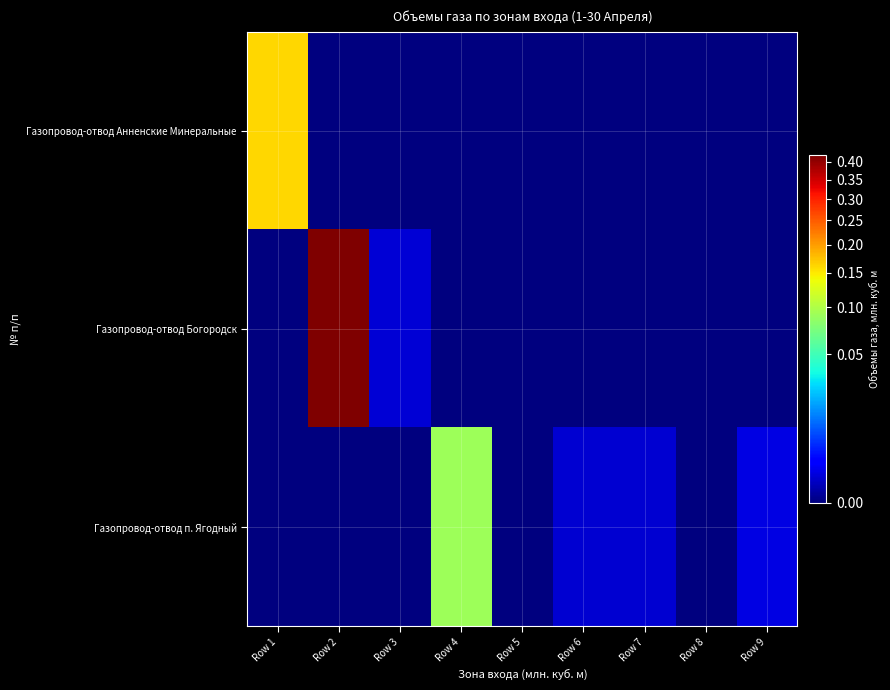

Rank the series by their maximum value, from lowest to highest.

Газопровод-отвод п. Ягодный, Газопровод-отвод Анненские Минеральные, Газопровод-отвод Богородск